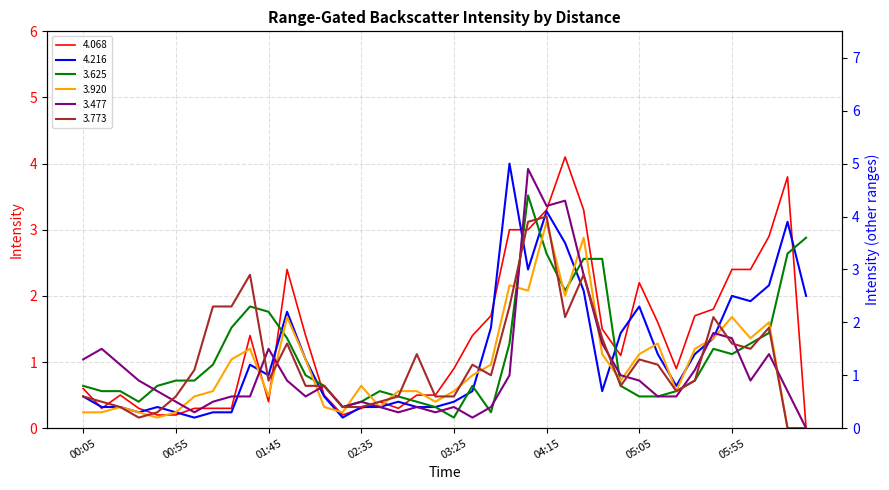

At how many categories does at least one series exceed 0?

40